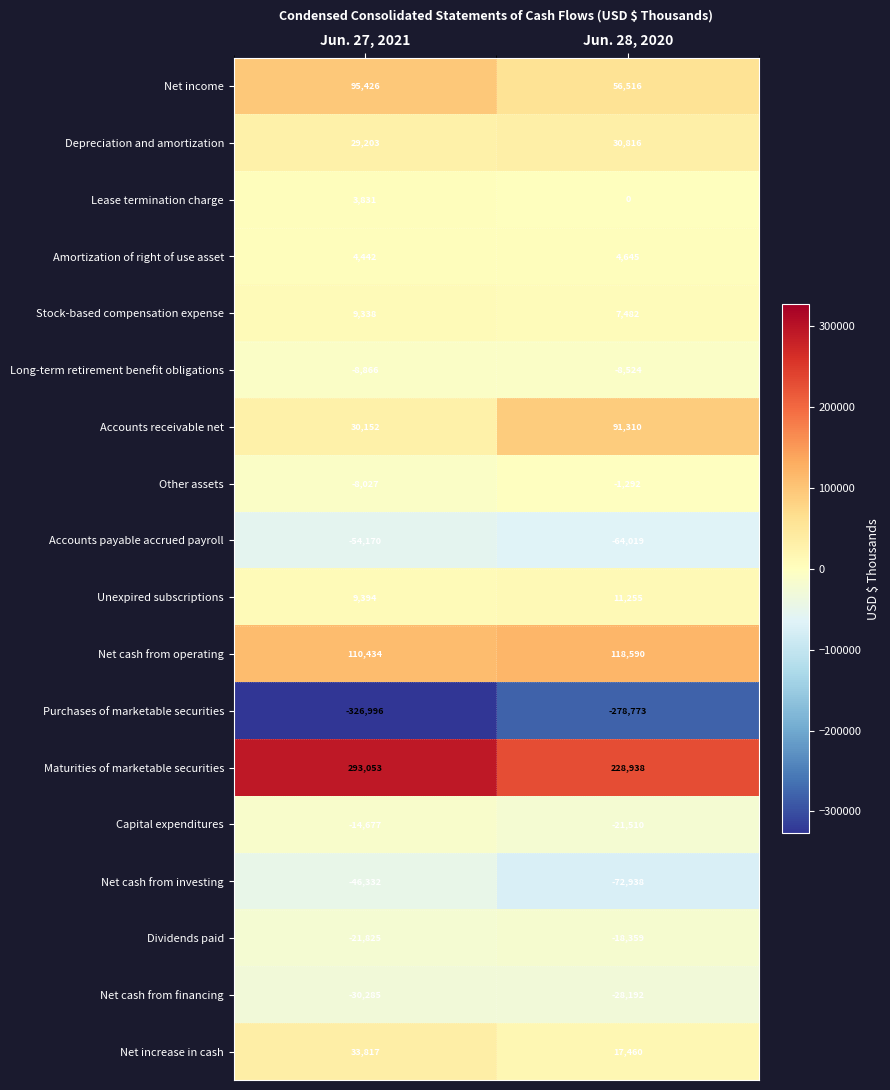

Rank the series at Jun. 27, 2021 from highest to lowest value.

Maturities of marketable securities, Net cash from operating, Net income, Net increase in cash, Accounts receivable net, Depreciation and amortization, Unexpired subscriptions, Stock-based compensation expense, Amortization of right of use asset, Lease termination charge, Other assets, Long-term retirement benefit obligations, Capital expenditures, Dividends paid, Net cash from financing, Net cash from investing, Accounts payable accrued payroll, Purchases of marketable securities